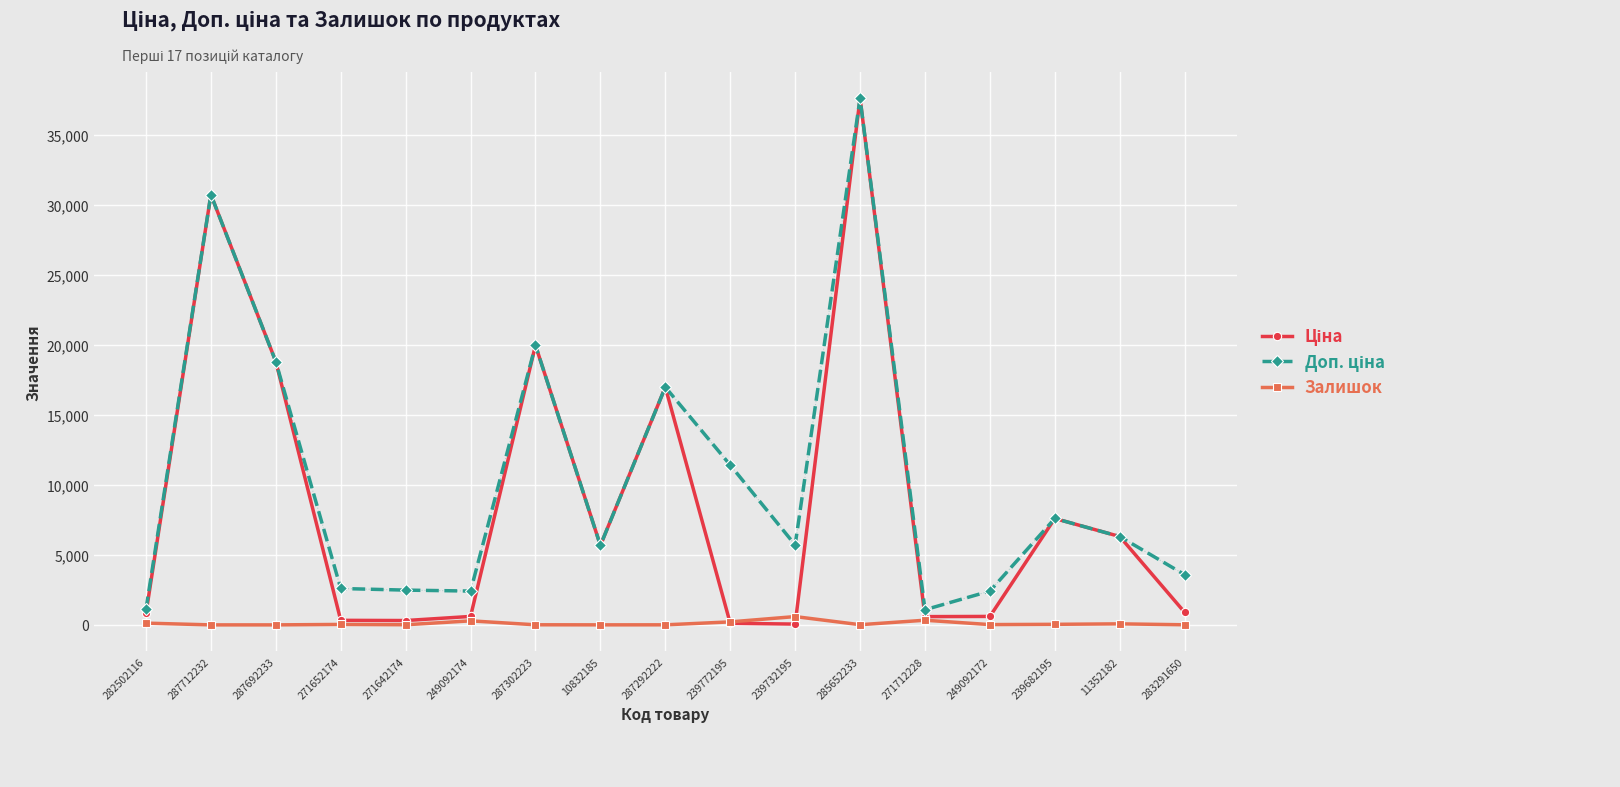

What is the maximum value shown in the chart?

37593.6